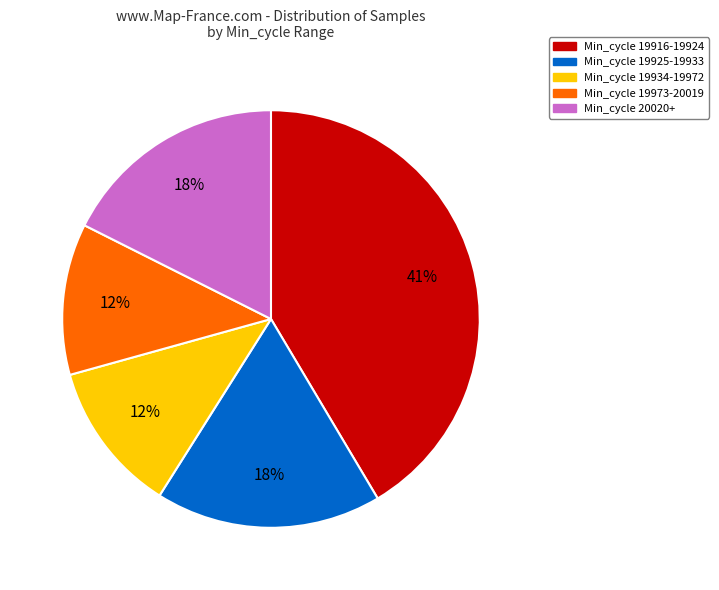

To the nearest percent, what is the average slice percentage?

20%